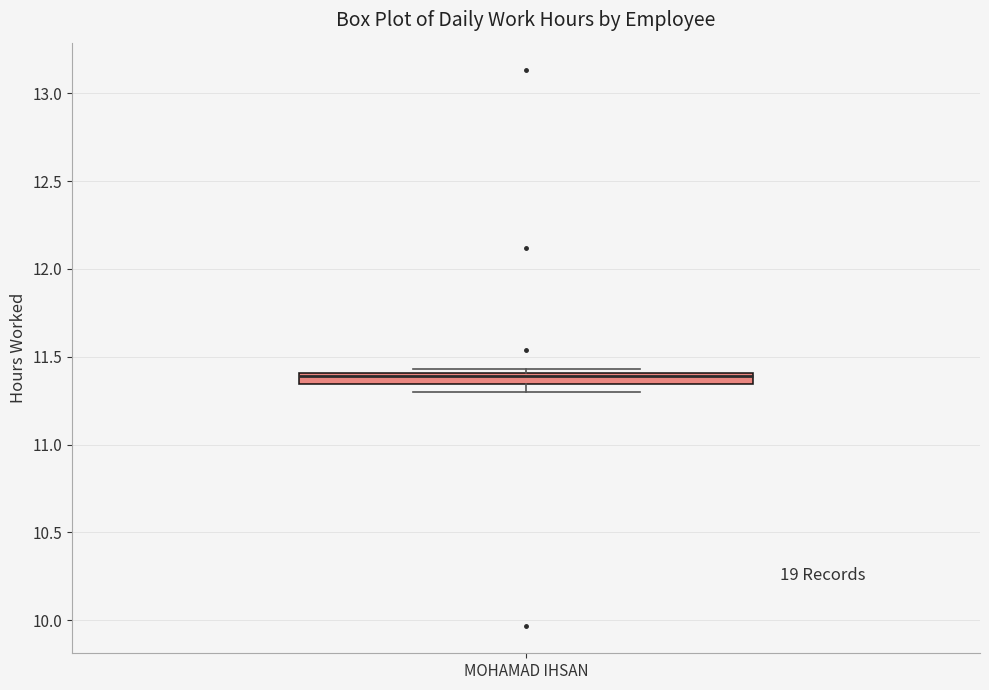

Where is the upper edge of the box for MOHAMAD IHSAN on the y-axis? The values are not printed on the chart, so give them approximately, as read against the axis.

11.40